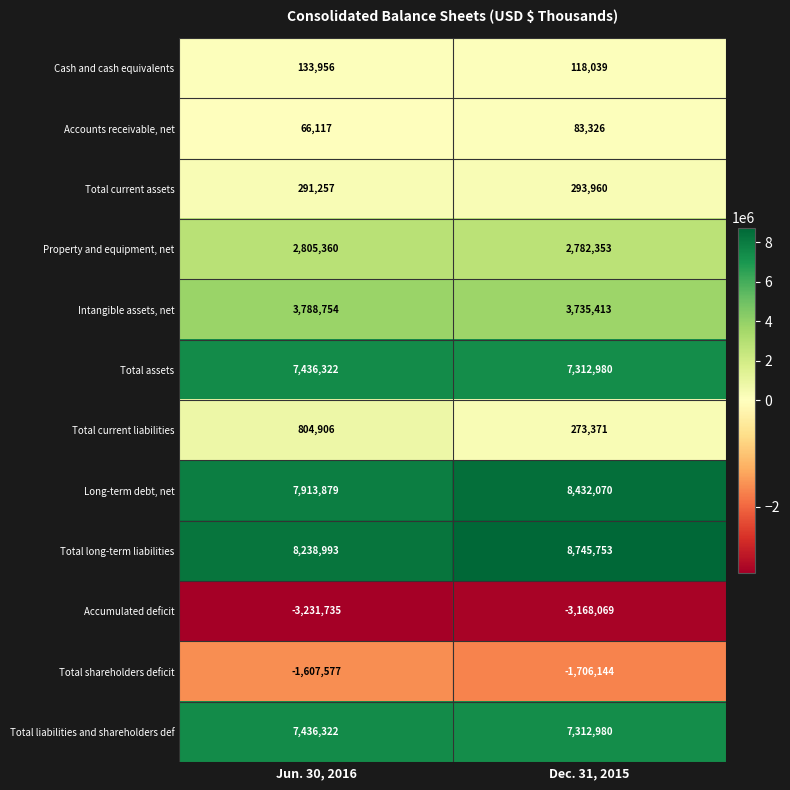

The value of Total shareholders deficit at Jun. 30, 2016 is -663958. True or false?

False